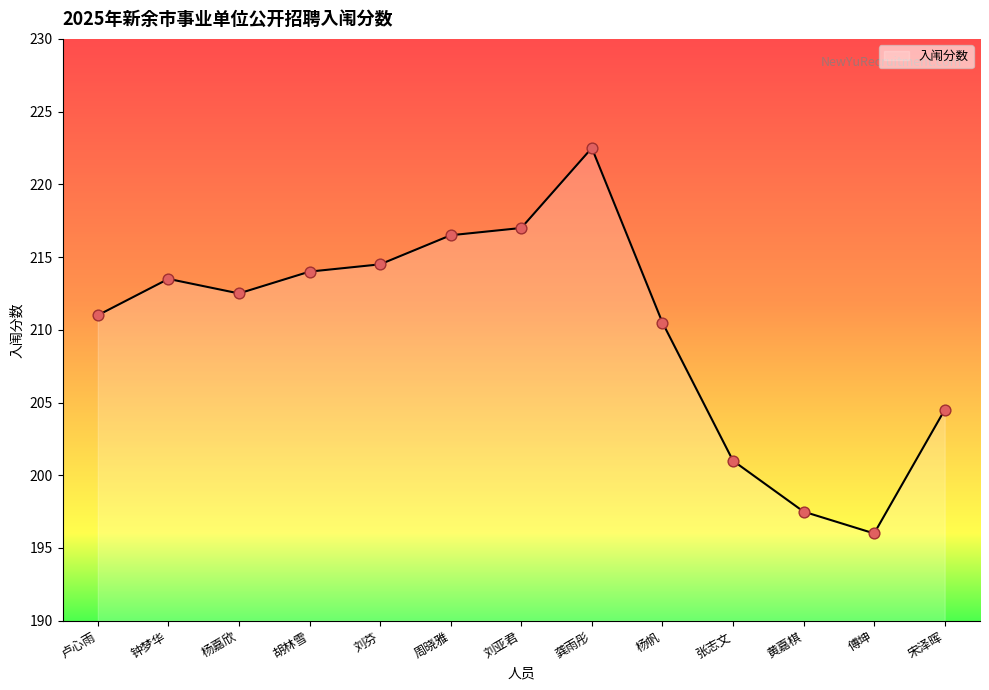

What is the change in value from 卢心雨 to 周晓雅?

+5.5